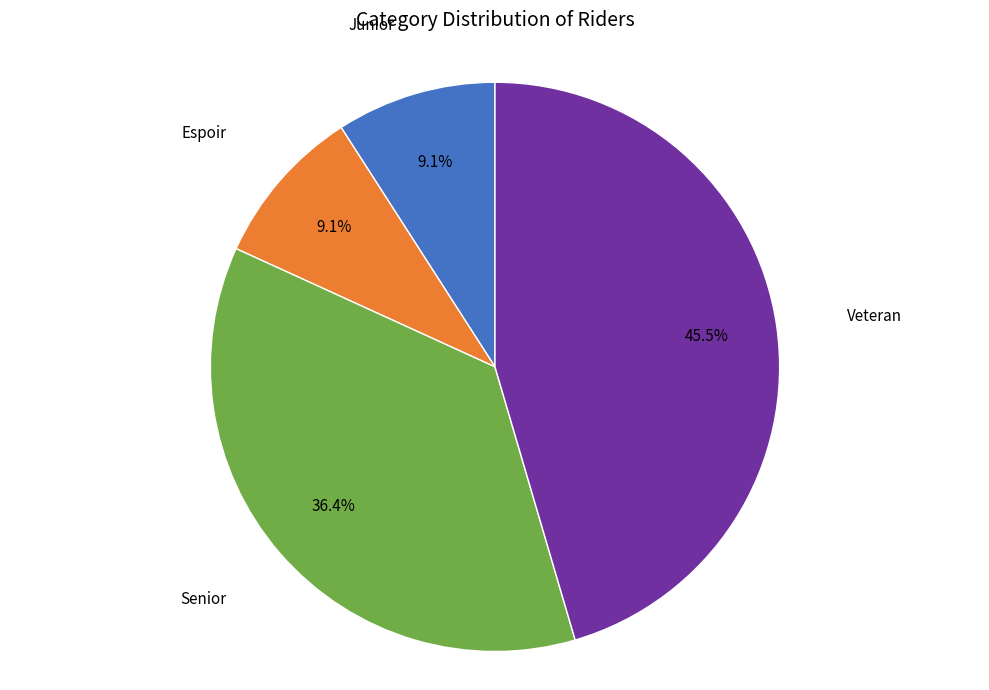

The Espoir slice represents 9% of the pie. True or false?

True